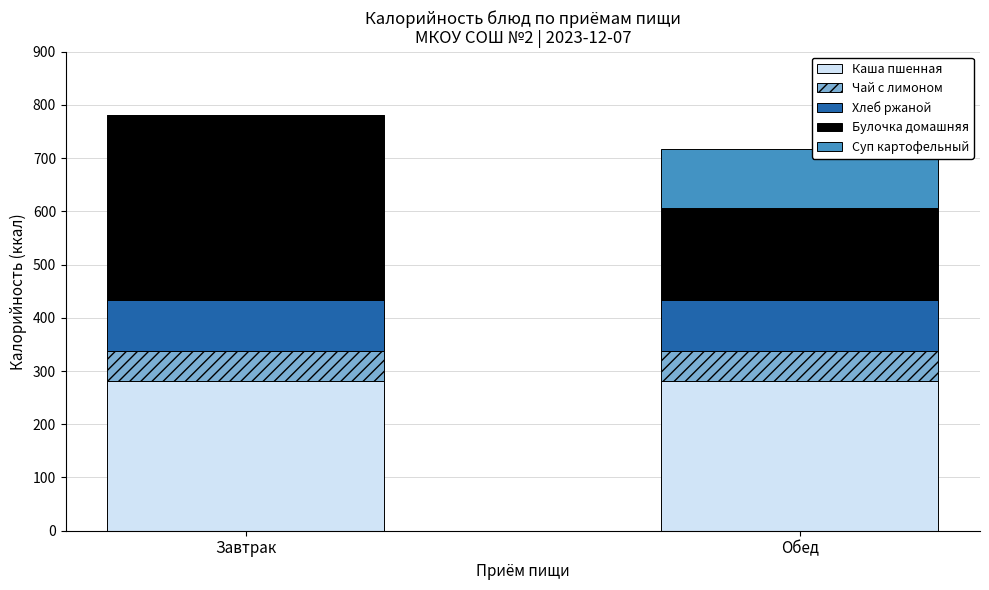

Reading left to right, list the values for the Каша пшенная series.

Завтрак=282	Обед=282